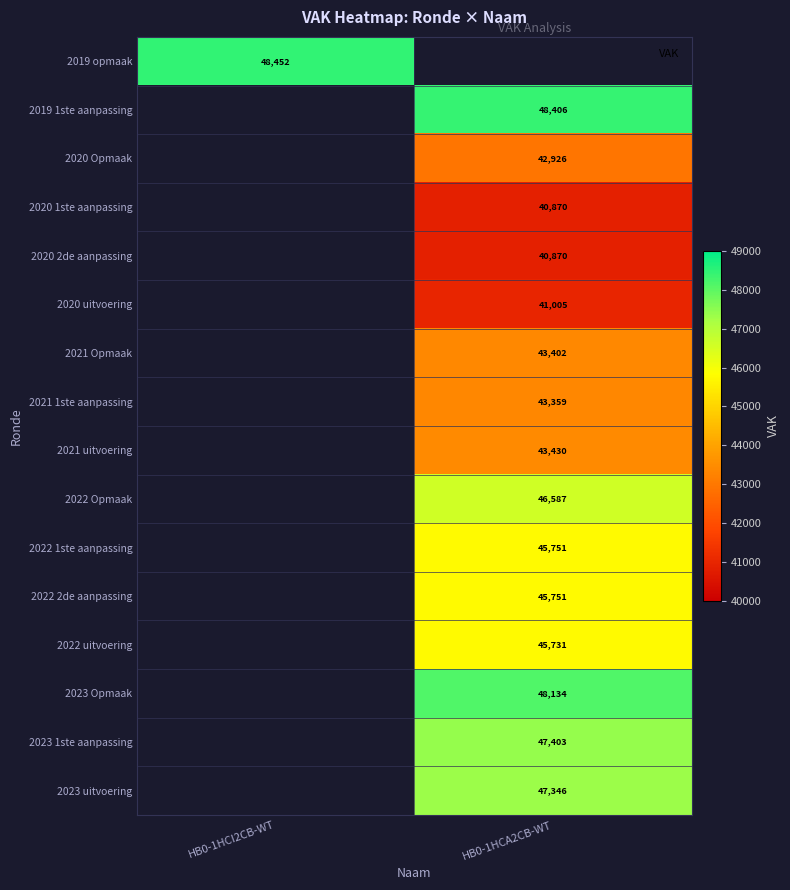

What is the greatest value displayed?

48452.0